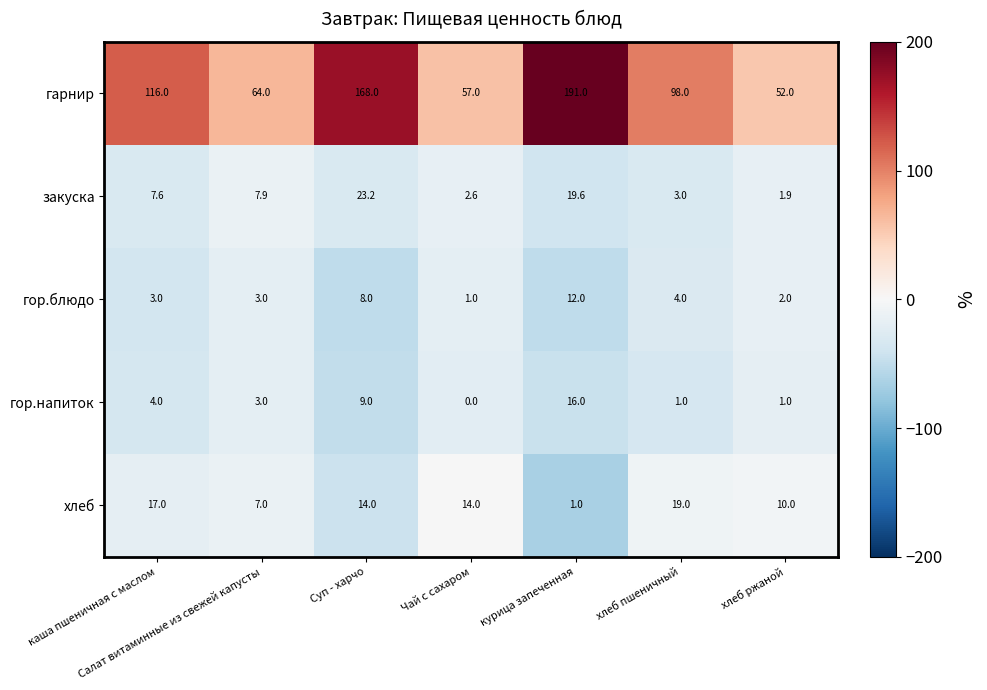

What value does the гор.блюдо series have at каша пшеничная с маслом?

3.0